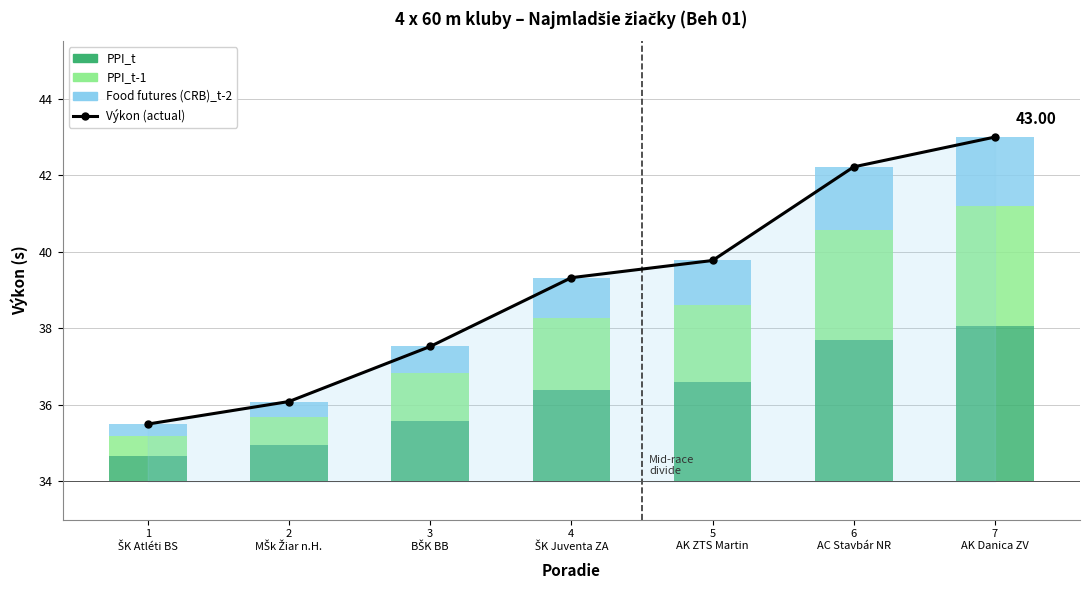

Which series has the largest total across all categories?

Výkon (actual)